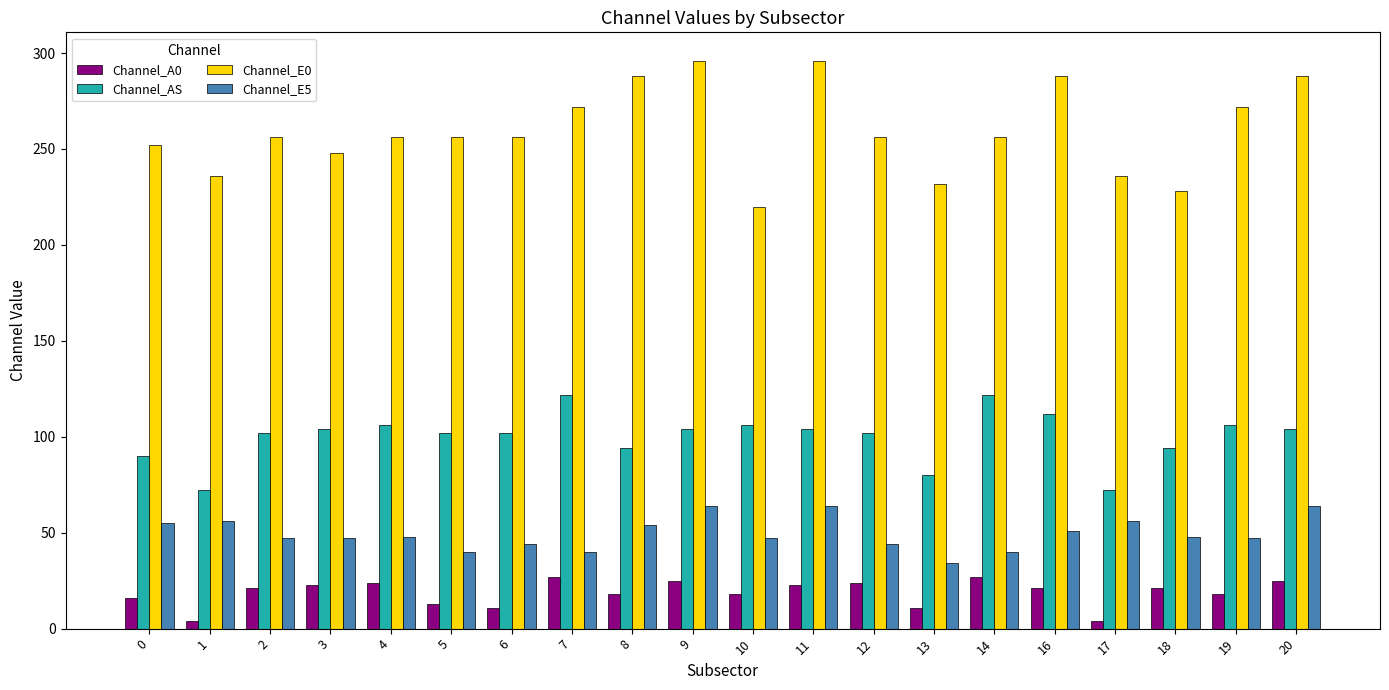

How many groups of bars are there?

20